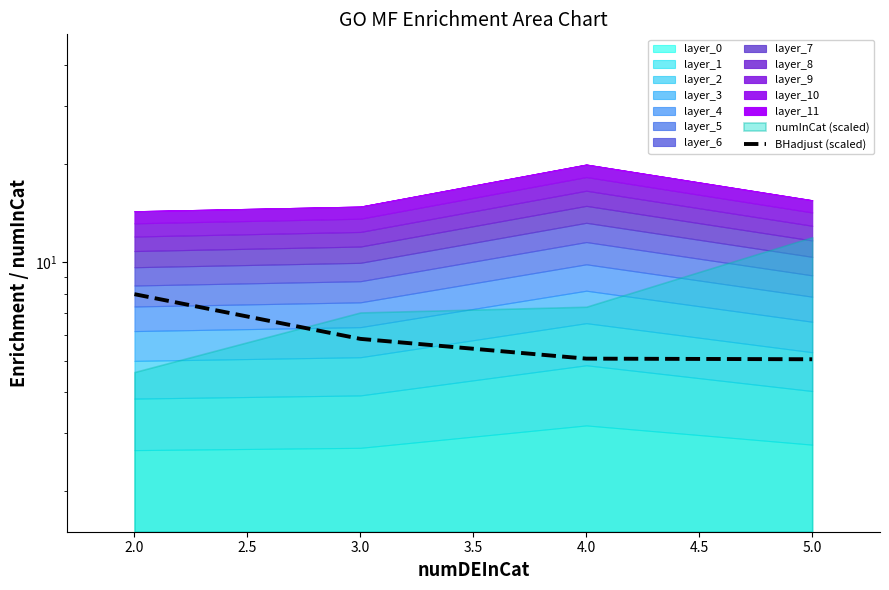

What is the value of the 4th point from the left?

5.0